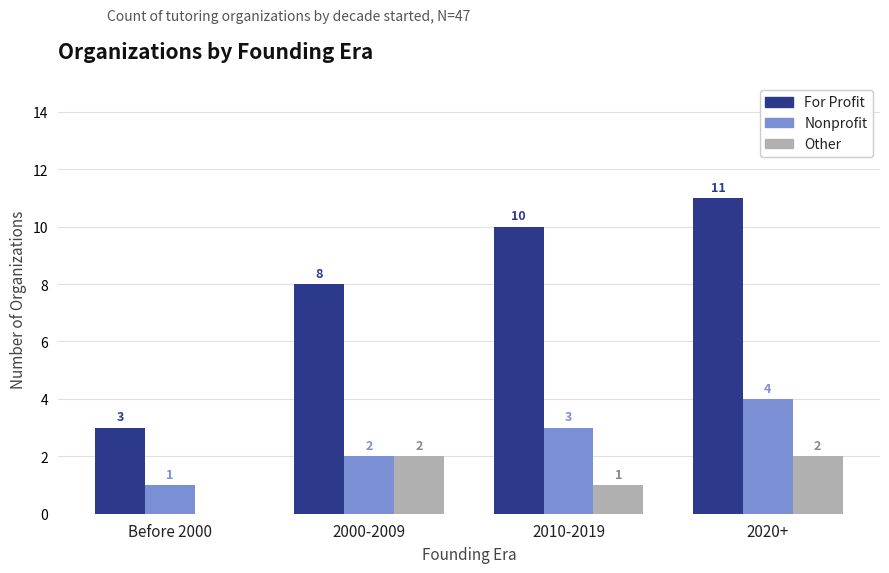

What is the sum of the For Profit values at 2000-2009 and 2020+?

19